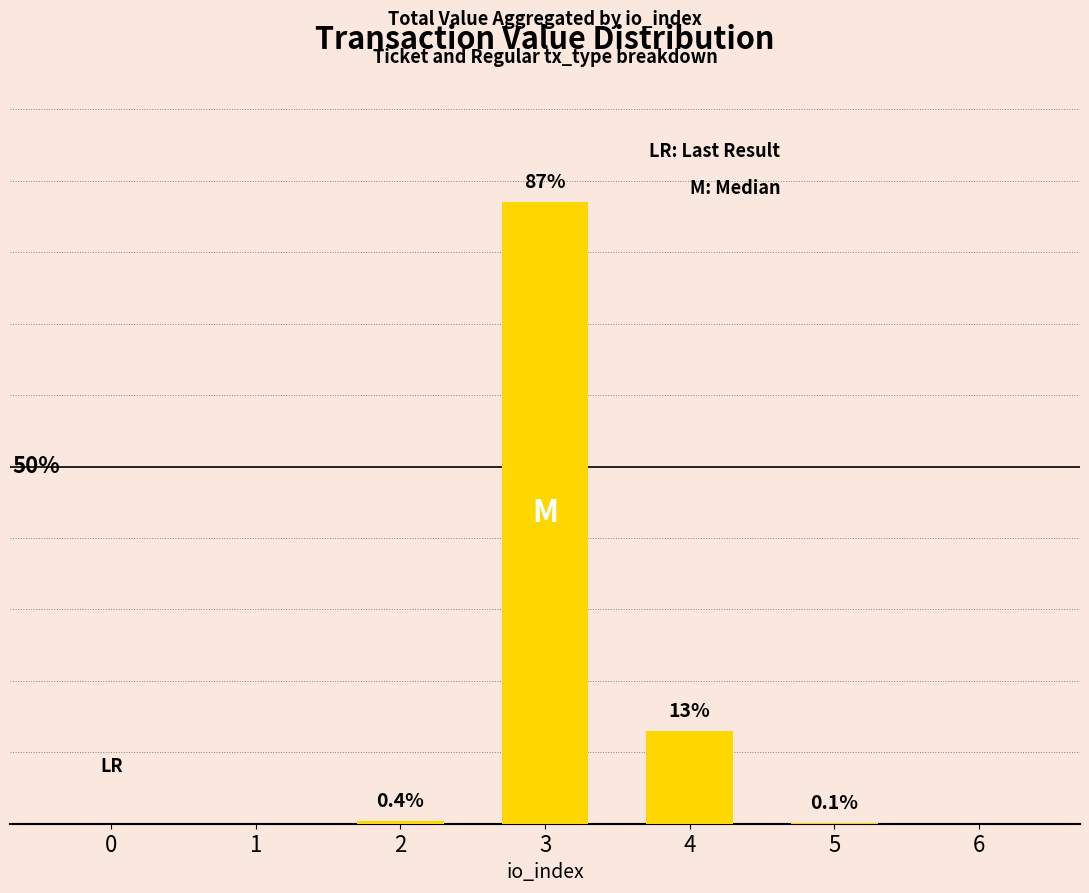

Rank the categories by value from lowest to highest.

0, 1, 6, 5, 2, 4, 3